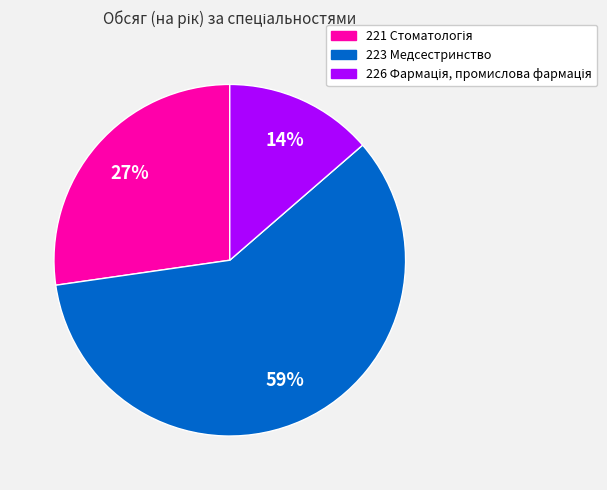

True or false: 223 Медсестринство accounts for 46% of the total.

False